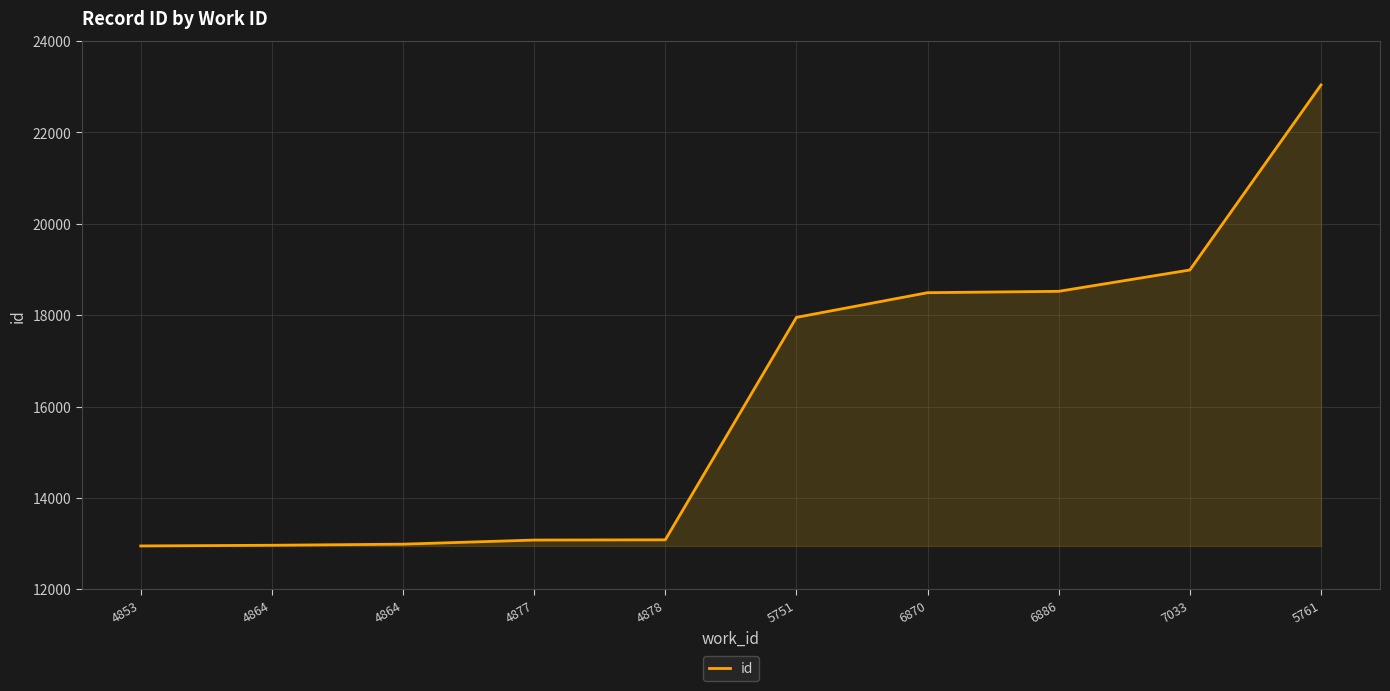

What is the difference between the maximum and second lowest values?

10075